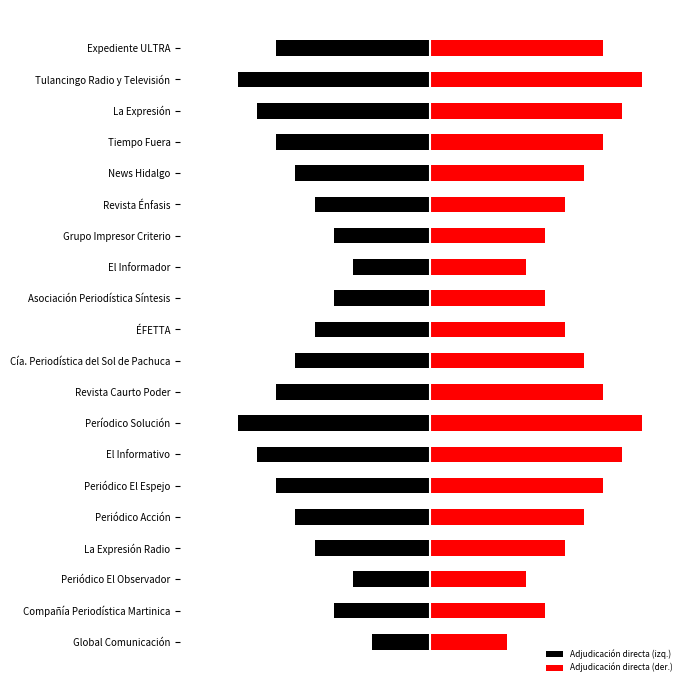

Does the chart contain any negative values?

Yes